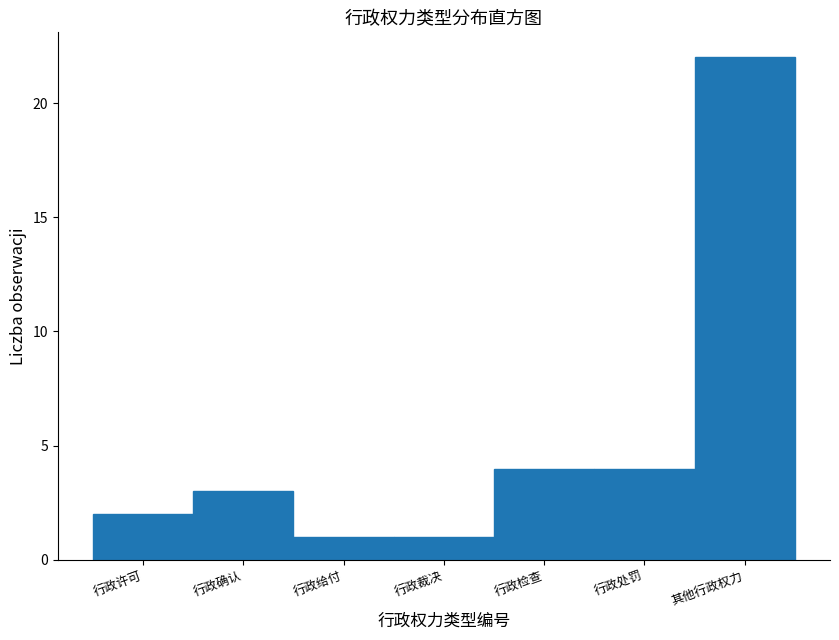

Reading right to left, what are all the values shown in this chart?

其他行政权力=22	行政处罚=4	行政检查=4	行政裁决=1	行政给付=1	行政确认=3	行政许可=2